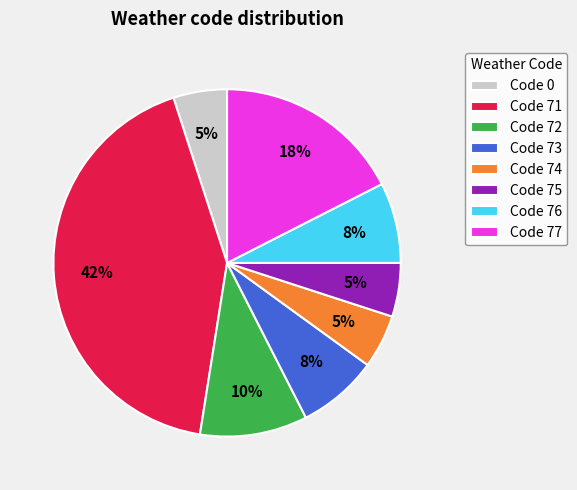

To the nearest percent, what portion does Code 77 represent?

17%